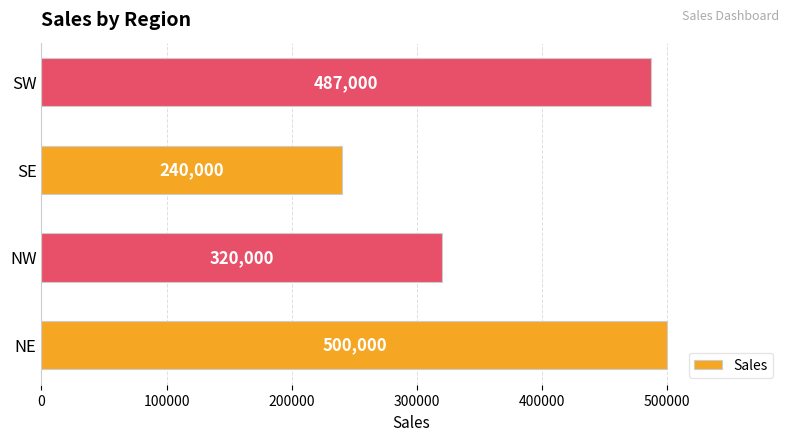

Which category has the lowest value across all series?

SE